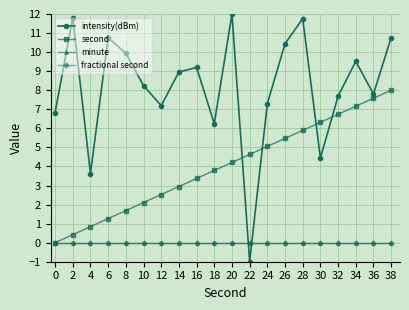

In intensity(dBm), how many points are lower than both neighbors (excluding endpoints)?

6